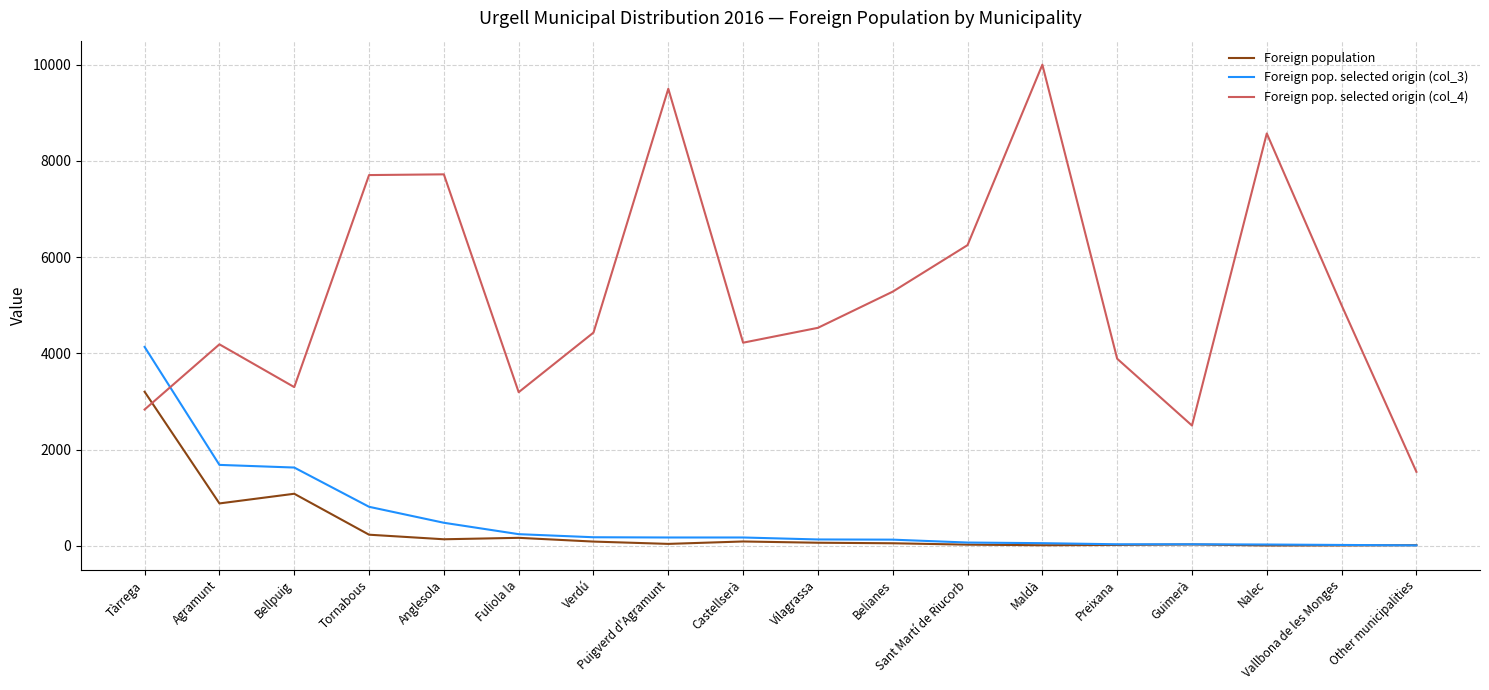

Which series has the largest total across all categories?

Foreign pop. selected origin (col_4)